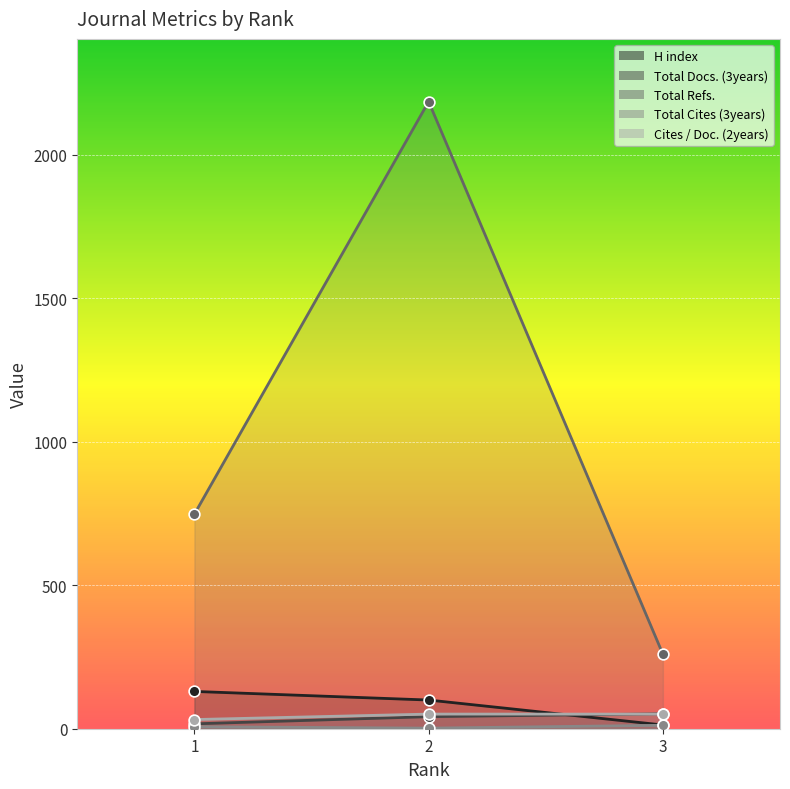

At how many categories does at least one series exceed 1719?

1